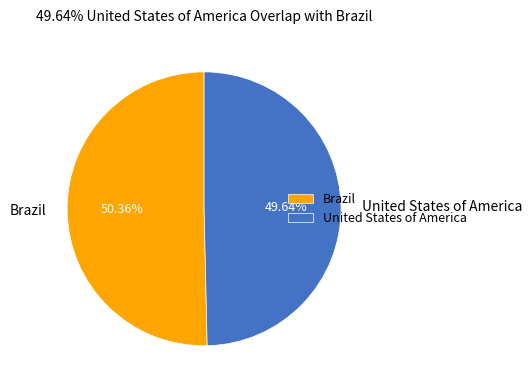

Count the number of slices in the pie.

2